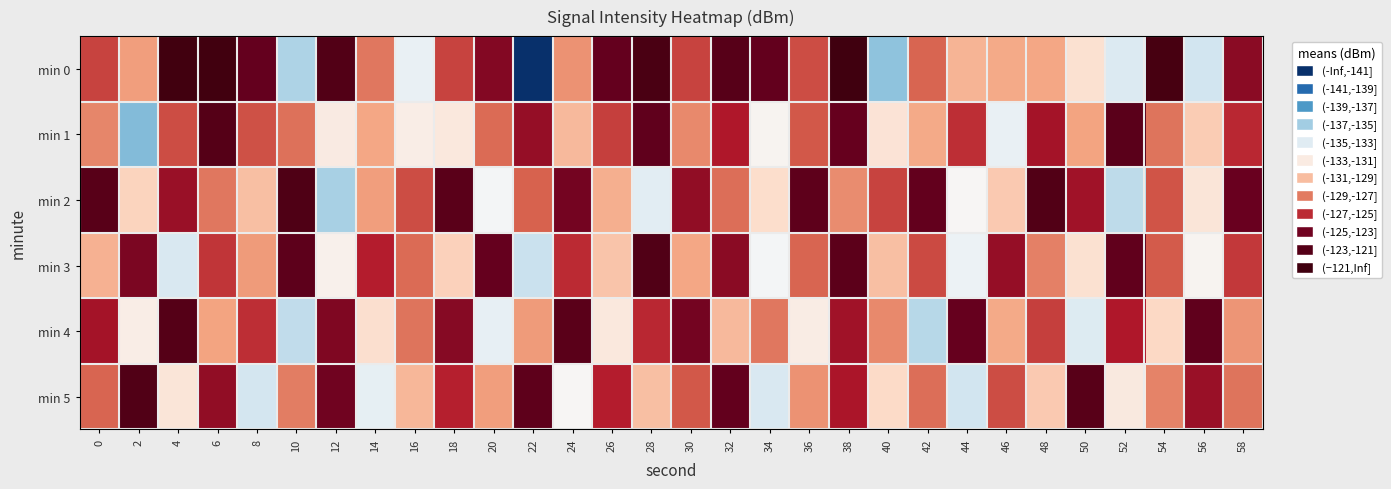

Reading right to left, list all the values displayed in this chart.

min 0: 58=0.8	56=0.3	54=1.0	52=0.4	50=0.5	48=0.6	46=0.6	44=0.6	42=0.7	40=0.2	38=1.0	36=0.7	34=0.8	32=0.9	30=0.7	28=1.0	26=0.8	24=0.6	22=0.0	20=0.8	18=0.7	16=0.4	14=0.6	12=0.9	10=0.3	8=0.8	6=1.0	4=1.0	2=0.6	0=0.7
min 1: 58=0.7	56=0.5	54=0.6	52=0.9	50=0.6	48=0.8	46=0.4	44=0.7	42=0.6	40=0.5	38=0.8	36=0.7	34=0.4	32=0.8	30=0.6	28=0.9	26=0.7	24=0.5	22=0.8	20=0.7	18=0.5	16=0.4	14=0.6	12=0.5	10=0.6	8=0.7	6=0.9	4=0.7	2=0.2	0=0.6
min 2: 58=0.8	56=0.5	54=0.7	52=0.3	50=0.8	48=0.9	46=0.5	44=0.4	42=0.8	40=0.7	38=0.6	36=0.9	34=0.5	32=0.6	30=0.8	28=0.4	26=0.6	24=0.8	22=0.7	20=0.4	18=0.9	16=0.7	14=0.6	12=0.3	10=0.9	8=0.5	6=0.6	4=0.8	2=0.5	0=0.9
min 3: 58=0.7	56=0.4	54=0.7	52=0.9	50=0.5	48=0.6	46=0.8	44=0.4	42=0.7	40=0.5	38=0.9	36=0.7	34=0.4	32=0.8	30=0.6	28=0.9	26=0.5	24=0.7	22=0.3	20=0.8	18=0.5	16=0.7	14=0.7	12=0.4	10=0.9	8=0.6	6=0.7	4=0.4	2=0.8	0=0.6
min 4: 58=0.6	56=0.9	54=0.5	52=0.8	50=0.4	48=0.7	46=0.6	44=0.8	42=0.3	40=0.6	38=0.8	36=0.5	34=0.6	32=0.5	30=0.8	28=0.7	26=0.5	24=0.9	22=0.6	20=0.4	18=0.8	16=0.6	14=0.5	12=0.8	10=0.3	8=0.7	6=0.6	4=0.9	2=0.4	0=0.8
min 5: 58=0.6	56=0.8	54=0.6	52=0.5	50=0.9	48=0.5	46=0.7	44=0.3	42=0.6	40=0.5	38=0.8	36=0.6	34=0.4	32=0.8	30=0.7	28=0.5	26=0.7	24=0.4	22=0.9	20=0.6	18=0.7	16=0.6	14=0.4	12=0.8	10=0.6	8=0.3	6=0.8	4=0.5	2=0.9	0=0.7